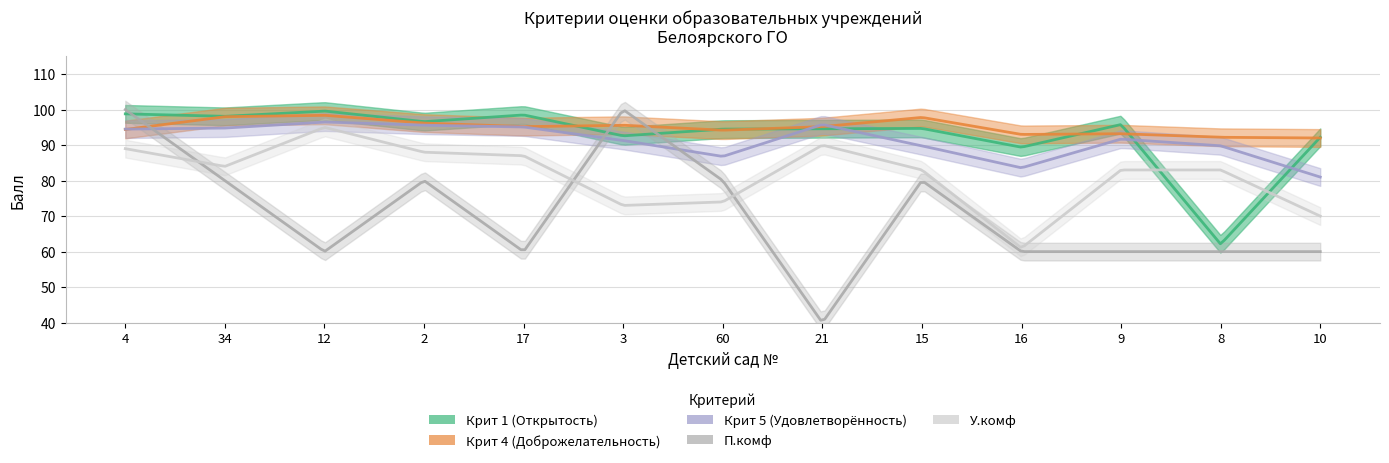

How many intersections are there between Крит 5 (Удовлетворённость) and Крит 4 (Доброжелательность)?

3